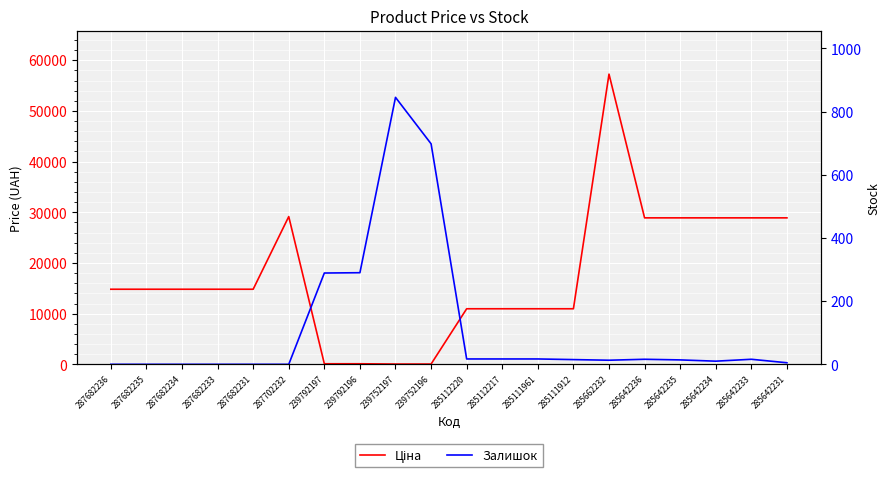

In Ціна, how many points are higher than both neighbors (excluding endpoints)?

2